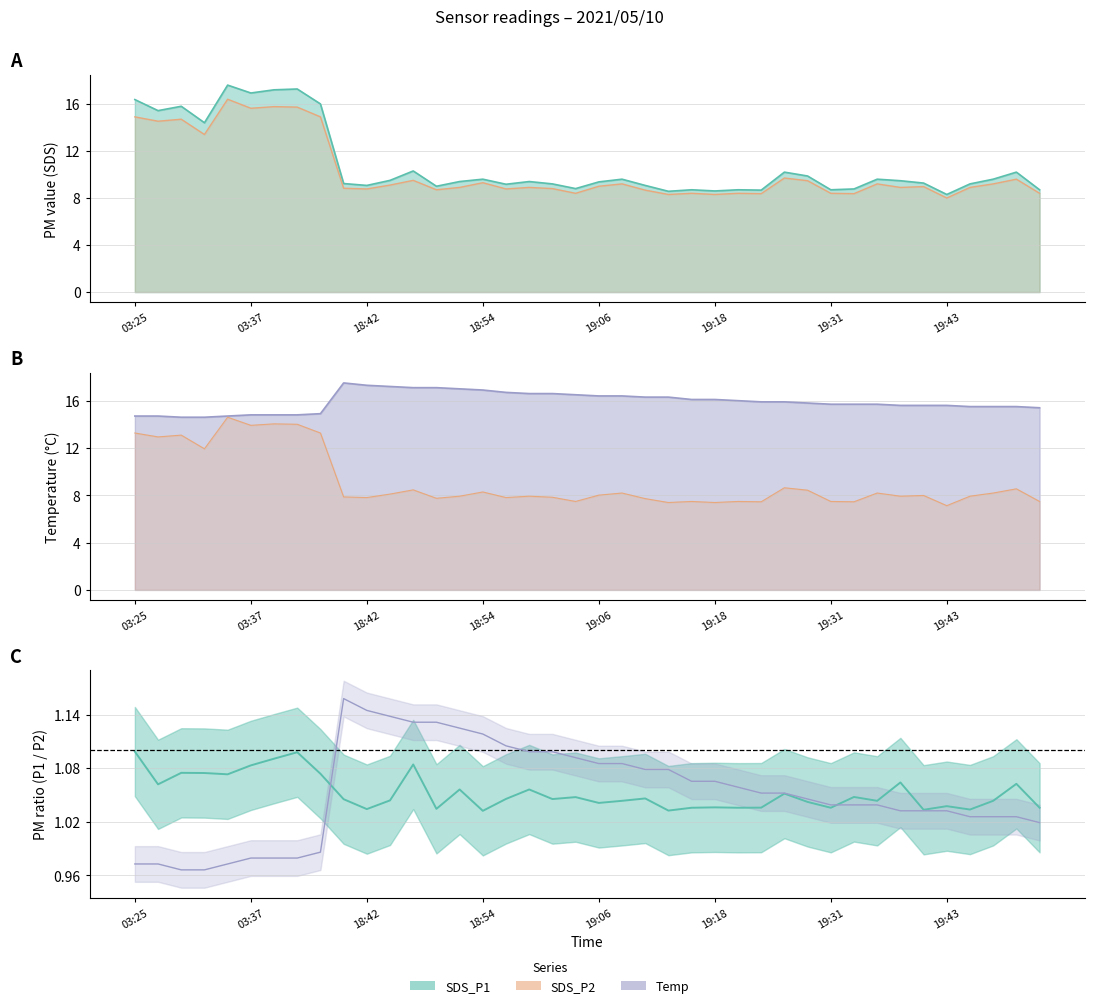

What is the difference between the highest and lowest values at 19:59?

7.0